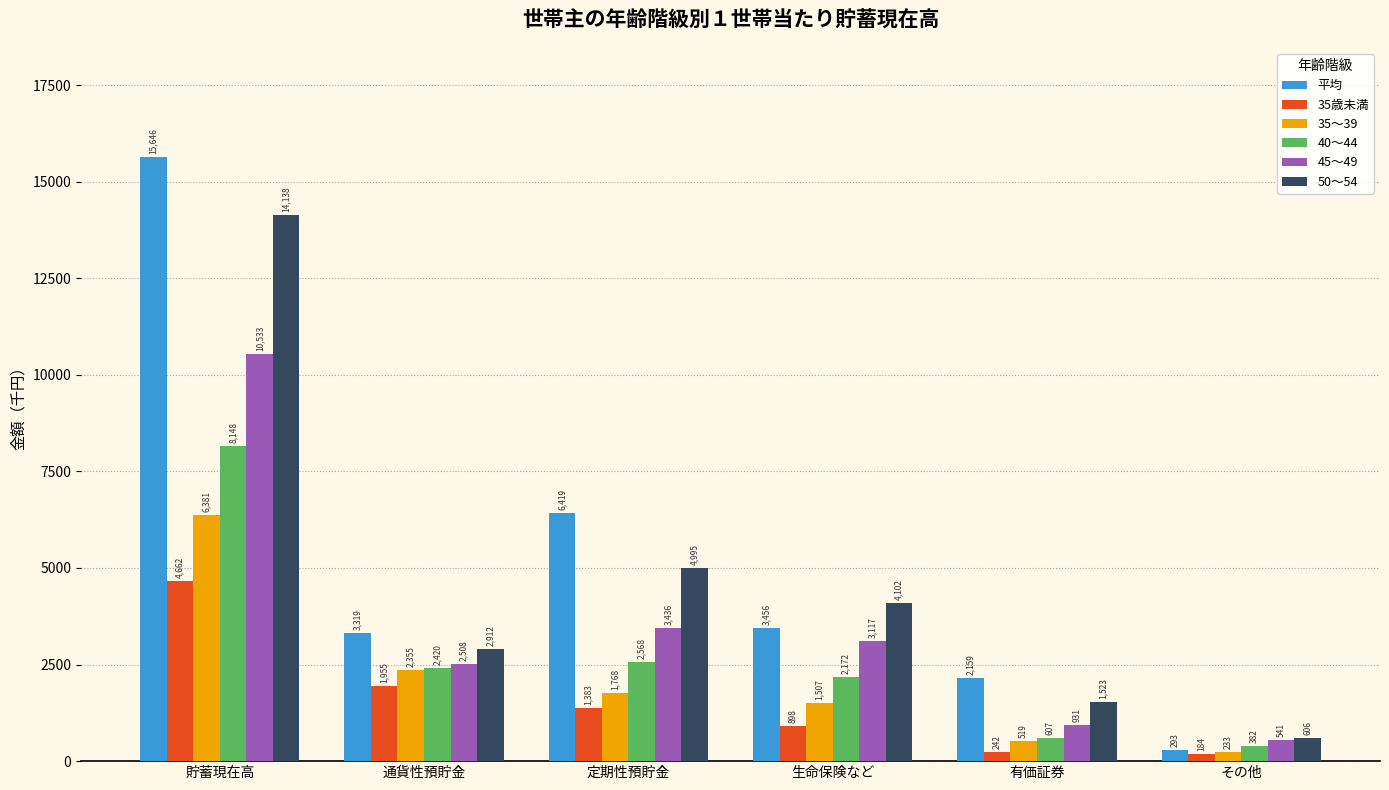

How many bars are there in total?

36